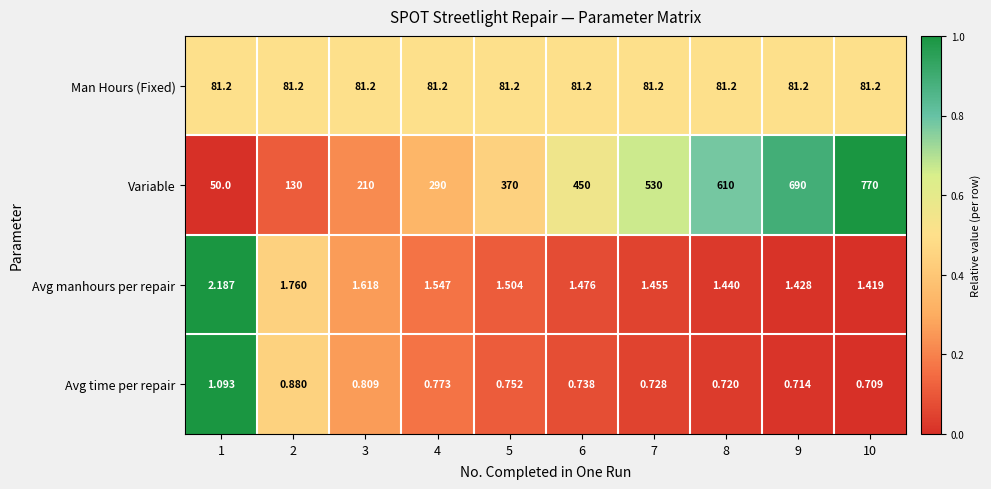

Rank the series at 2 from lowest to highest value.

Avg time per repair, Avg manhours per repair, Man Hours (Fixed), Variable